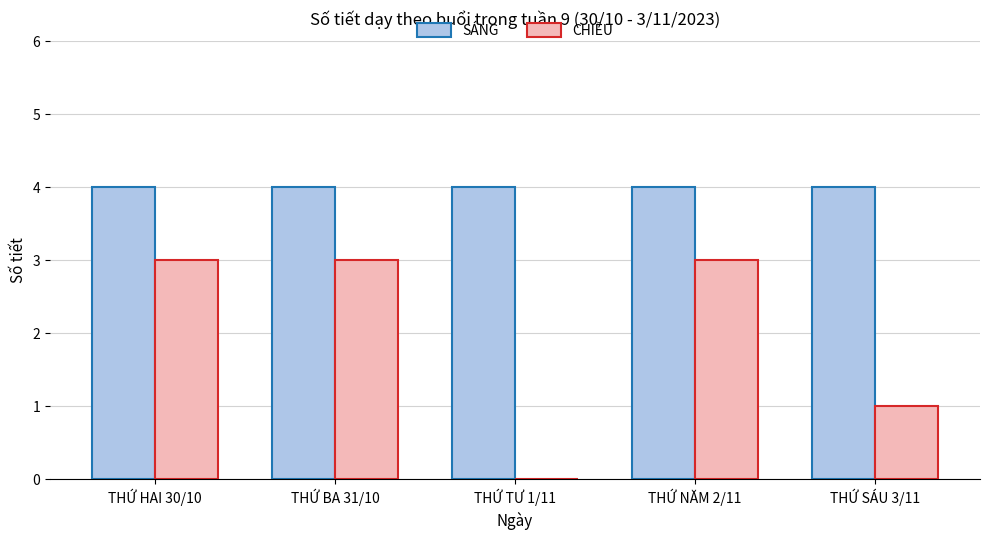

What is the sum of the CHIỀU values at THỨ BA 31/10 and THỨ TƯ 1/11?

3